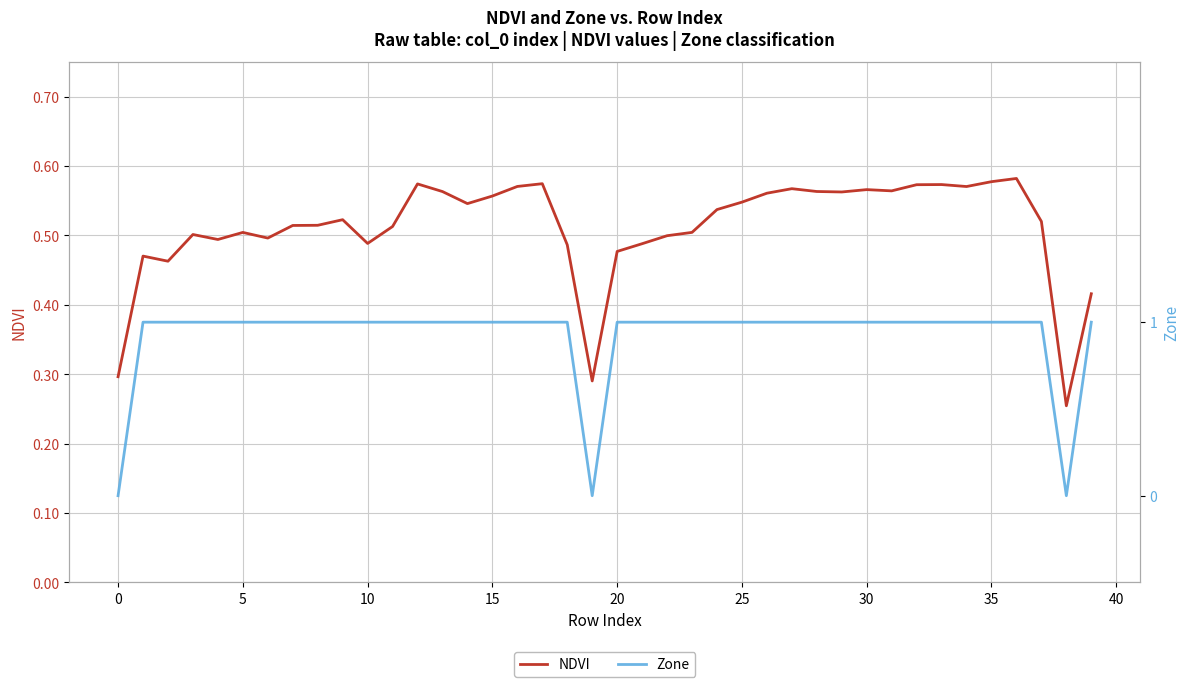

How many categories are shown in the chart?

40